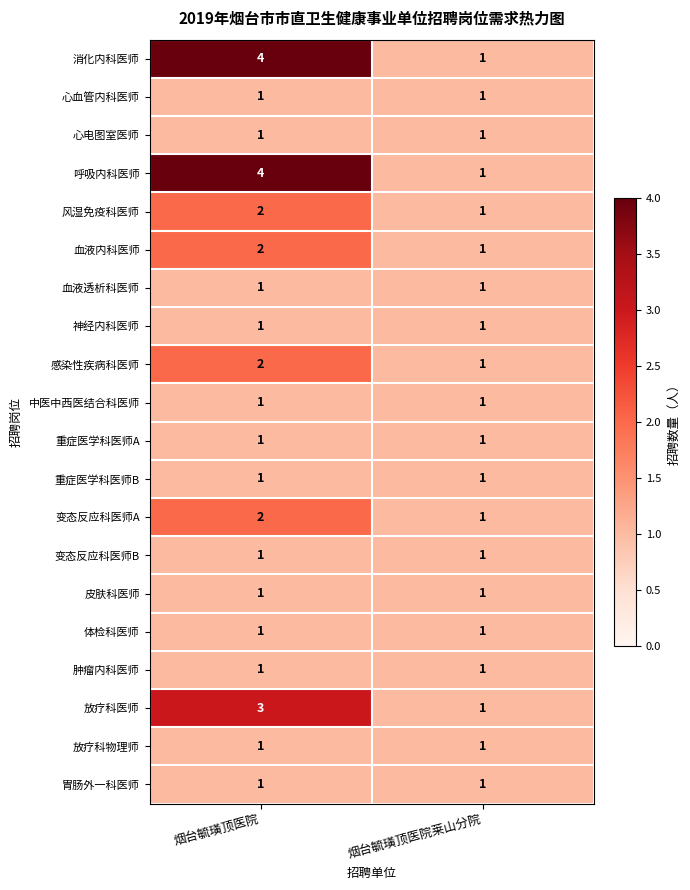

At which label does 变态反应科医师A reach its minimum?

烟台毓璜顶医院莱山分院